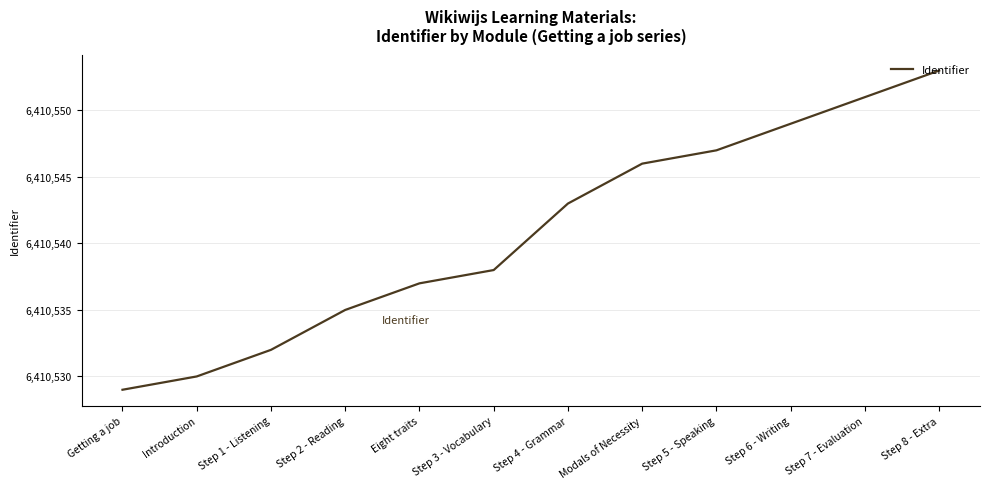

Where is the data nearest to the value 6410541?

Step 4 - Grammar